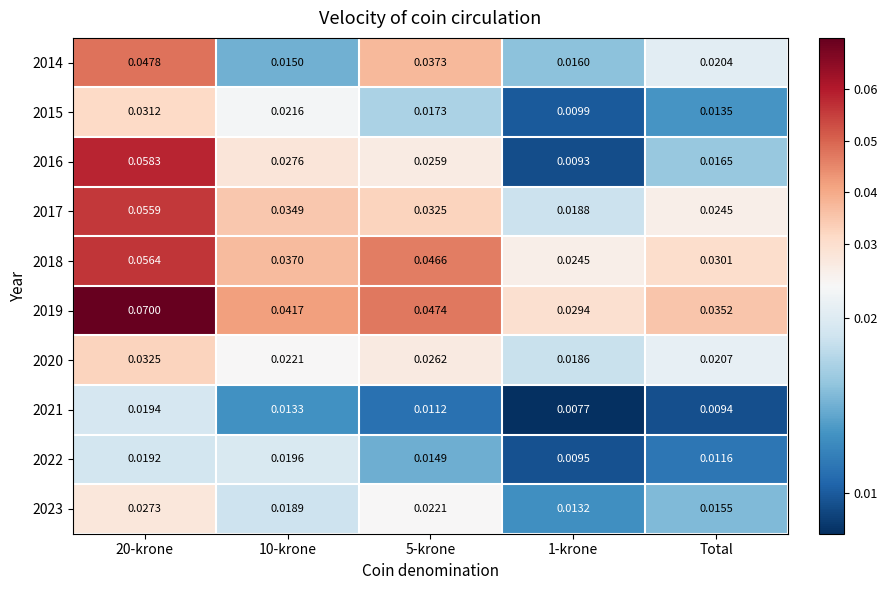

How many data points does each series have?

5